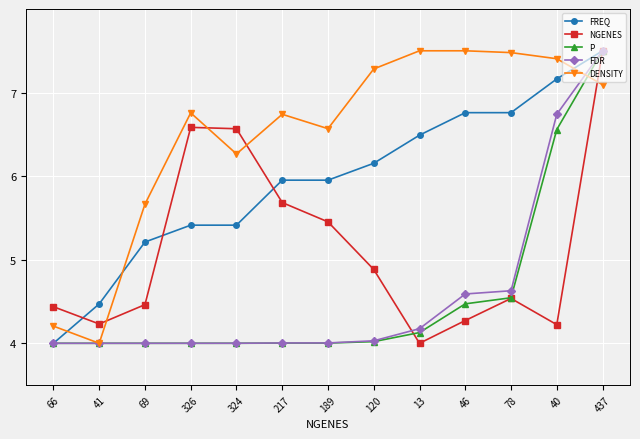

How many values in the FREQ series exceed 5?

11